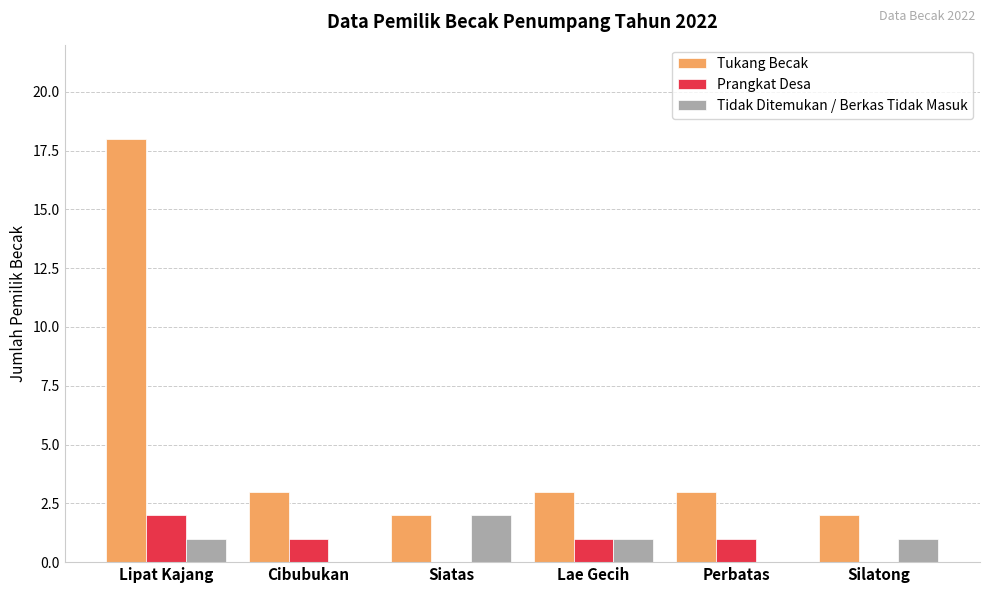

What is the difference between the Tukang Becak values at Silatong and Lae Gecih?

1